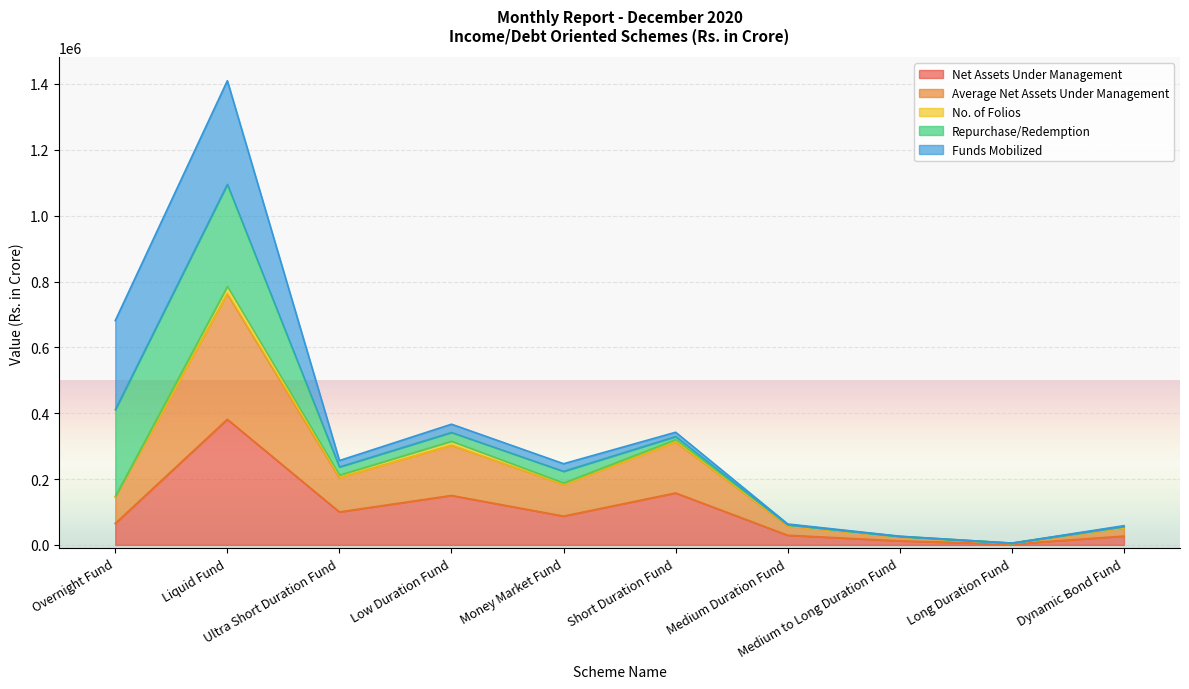

What are all the series names shown in the legend?

Net Assets Under Management, Average Net Assets Under Management, No. of Folios, Repurchase/Redemption, Funds Mobilized